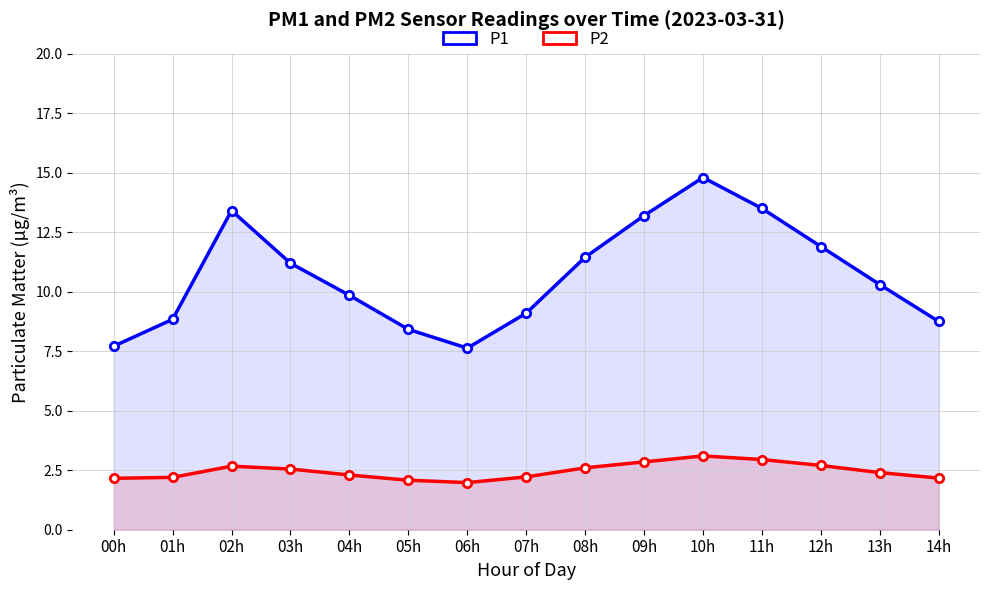

What is the spread (max minus min) of values at 02h?

10.7